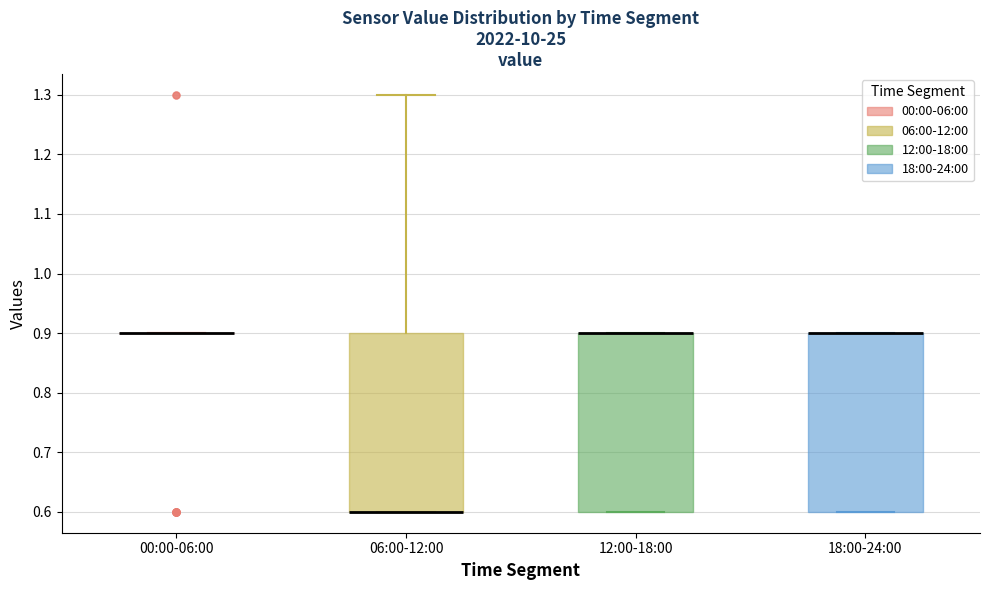

Reading left to right, transcribe this box plot: for each box, give where its median line is, the range the box spans, and where its two whiskers end, as read against the y-axis. The values are not printed on the chart, so give them approximately, as read against the axis.

00:00-06:00: box collapsed to a line at 0.9, whiskers 0.9 to 0.9
06:00-12:00: median 0.6 (drawn on the box's lower edge), box 0.6 to 0.9, whiskers 0.6 to 1.3
12:00-18:00: median 0.9 (drawn on the box's upper edge), box 0.6 to 0.9, whiskers 0.6 to 0.9
18:00-24:00: median 0.9 (drawn on the box's upper edge), box 0.6 to 0.9, whiskers 0.6 to 0.9